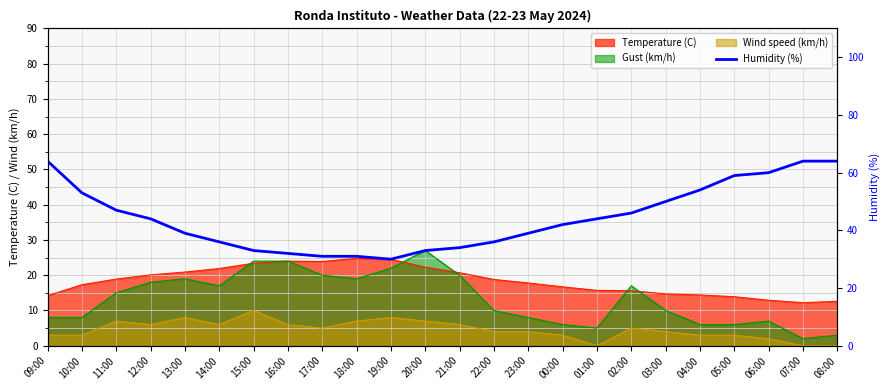

What is the label of the 14th point from the right?

19:00